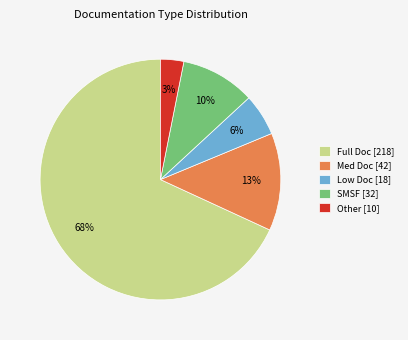

To the nearest percent, what is the difference between the Other and SMSF slice percentages?

7%